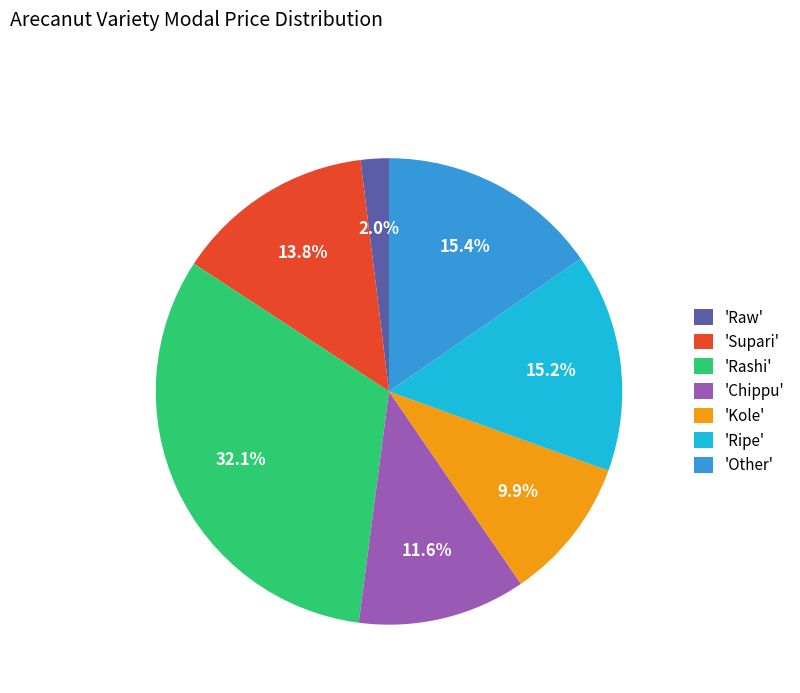

Approximately how many times larger is the value at 'Ripe' compared to 'Other'?

1.0